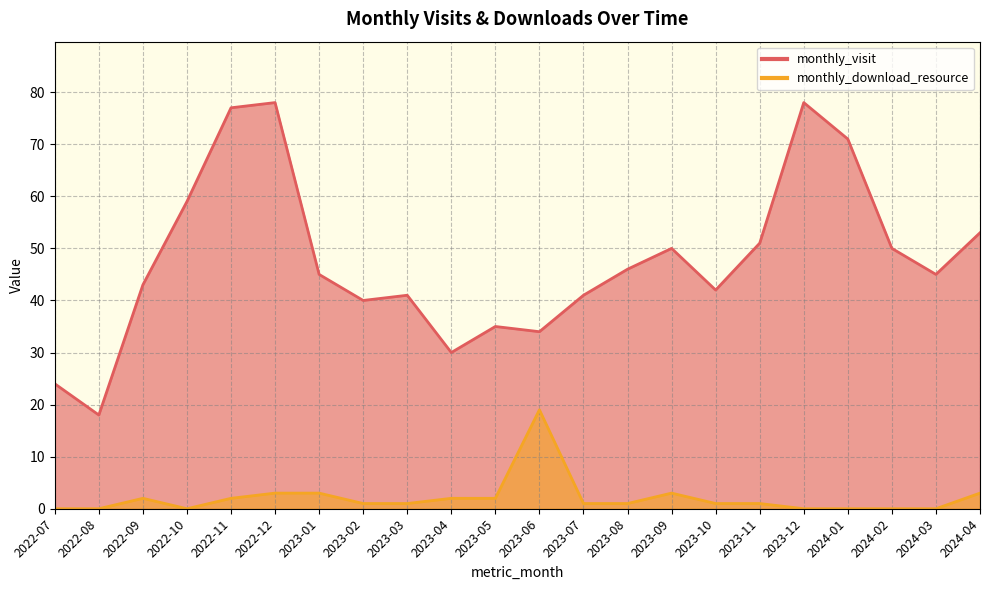

Is the value of monthly_download_resource at 2023-04 greater than the value of monthly_visit at 2022-10?

No